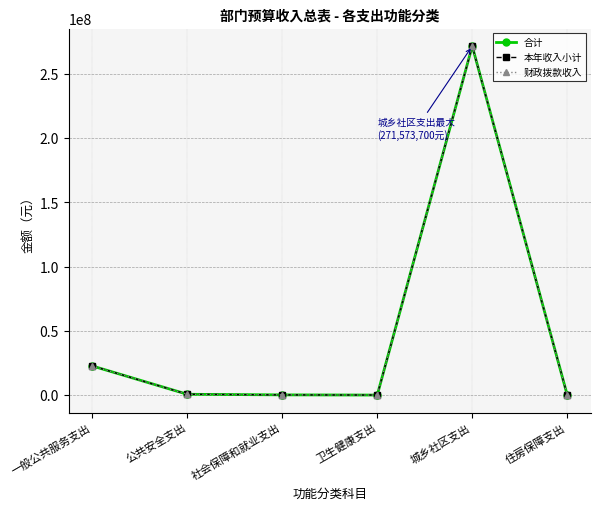

What is the value of the 财政拨款收入 point at the 5th from the left?

271573700.0